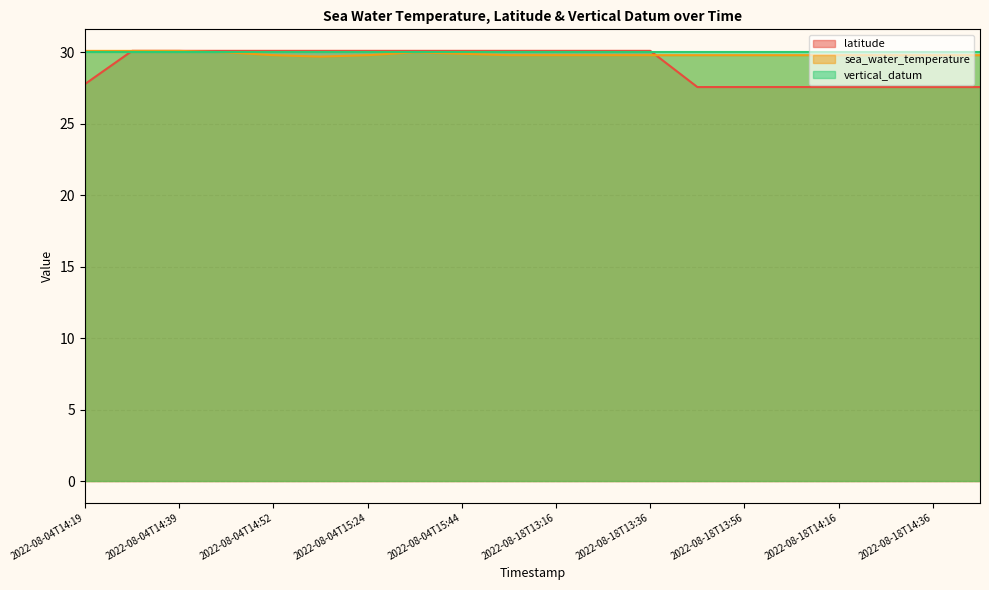

What is the value of the sea_water_temperature point at the 14th from the left?

29.8